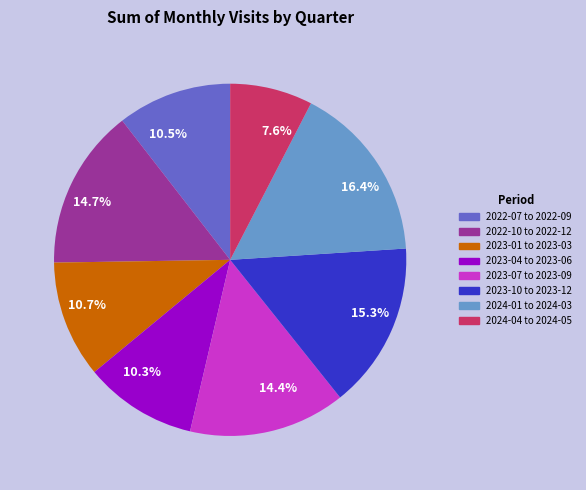

Combined, what portion of the pie is 2022-10 to 2022-12 and 2023-07 to 2023-09?

29.1%